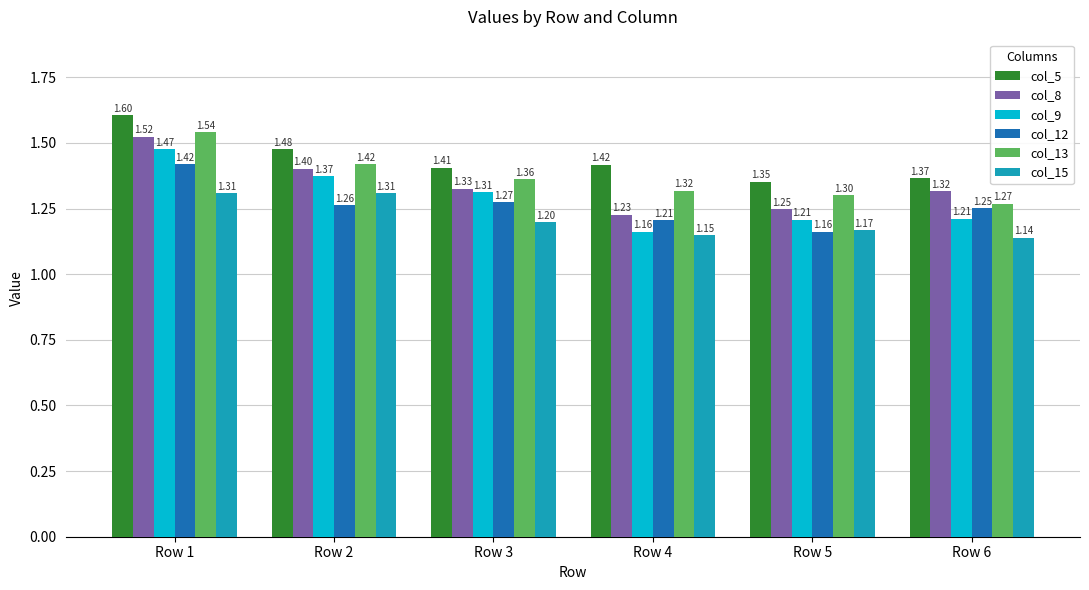

What is the difference between the col_9 values at Row 2 and Row 5?

0.2